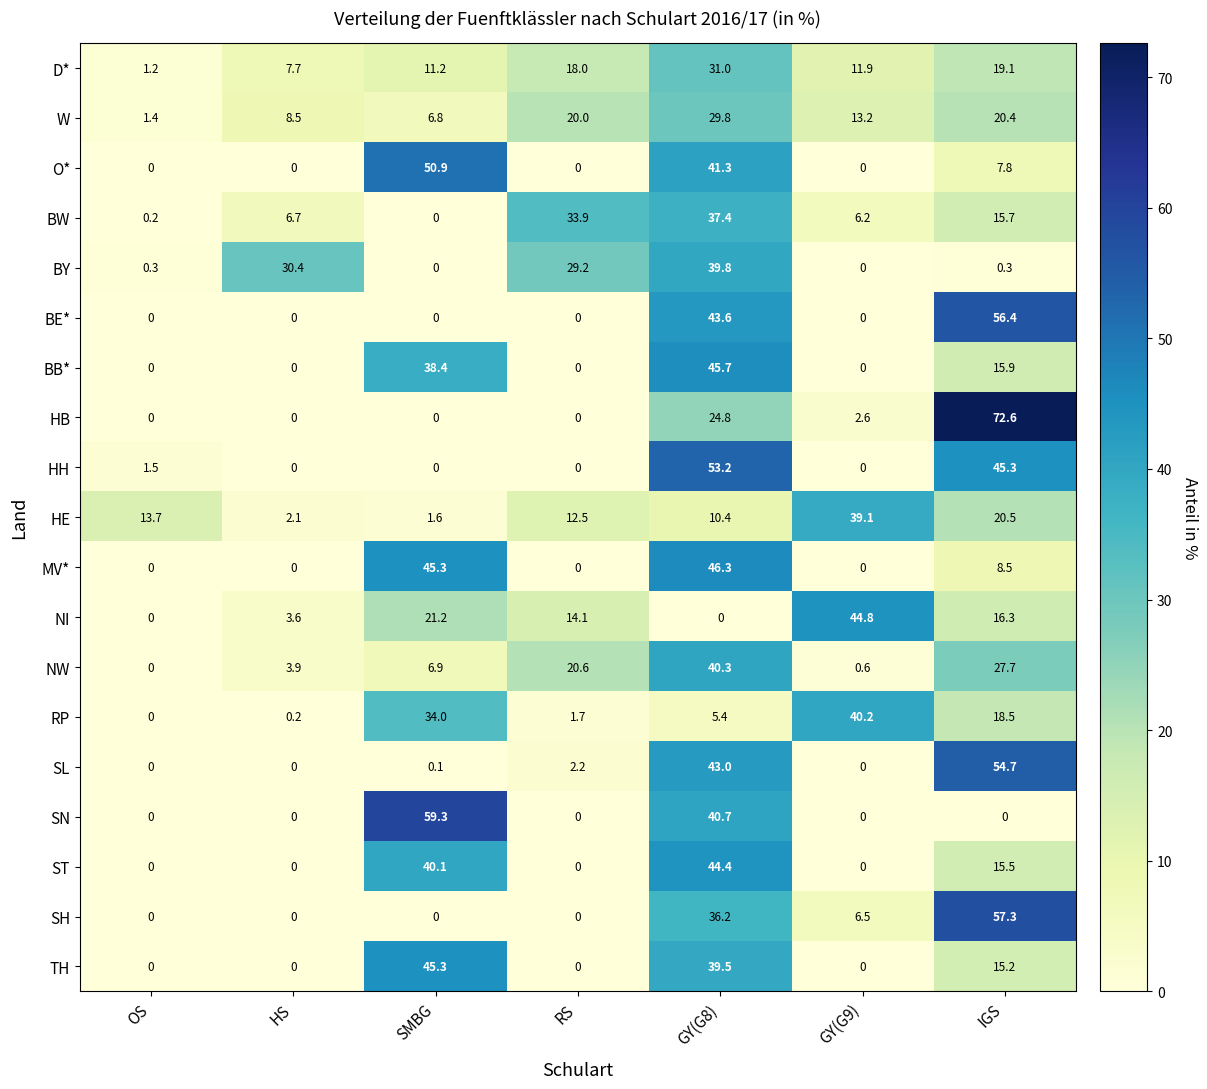

What is the total value across all series at HS?

63.1